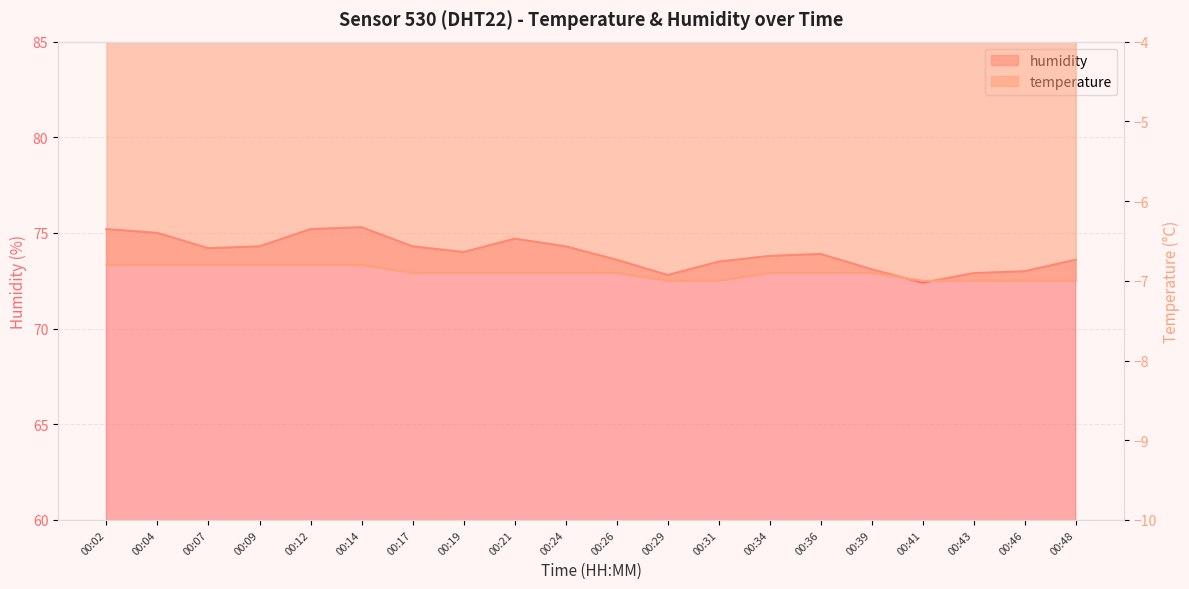

True or false: temperature has a value of -12.1 at 00:24.

False